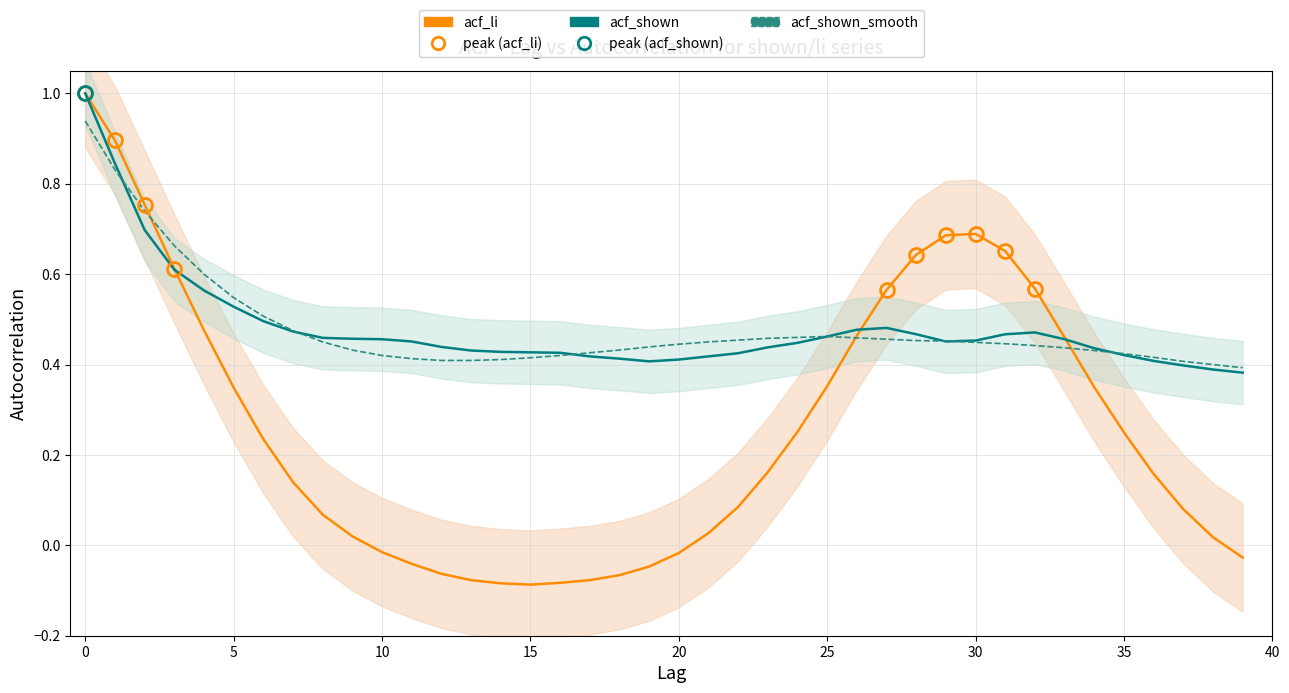

At which category does acf_li reach its first local peak?

30